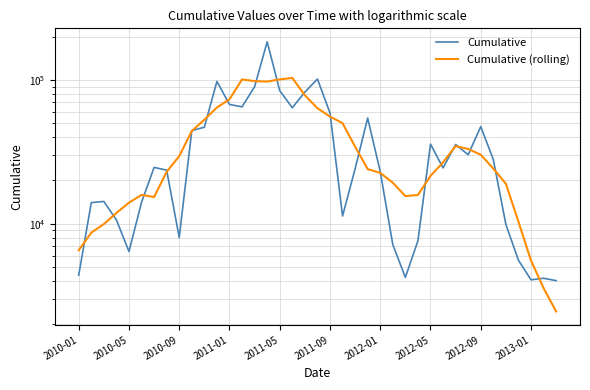

How many values in the Cumulative (rolling) series are below 24204?

19